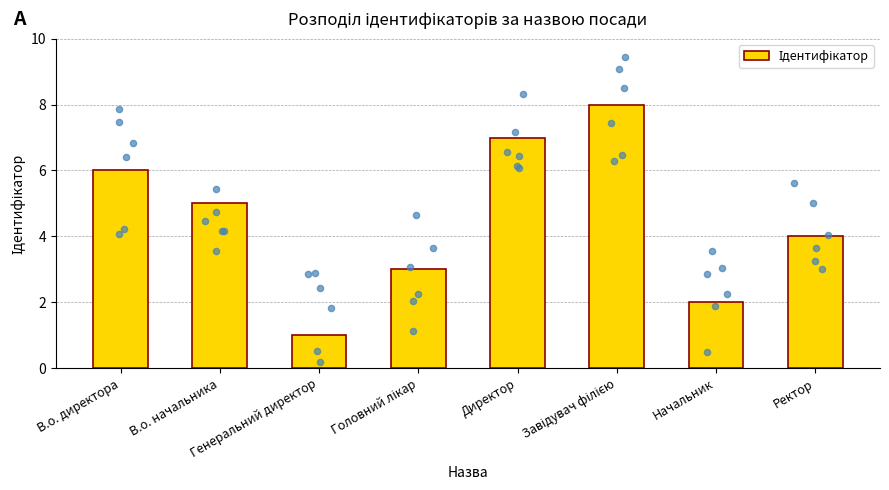

What is the ratio of the value at Ректор to the value at Генеральний директор?

4.0